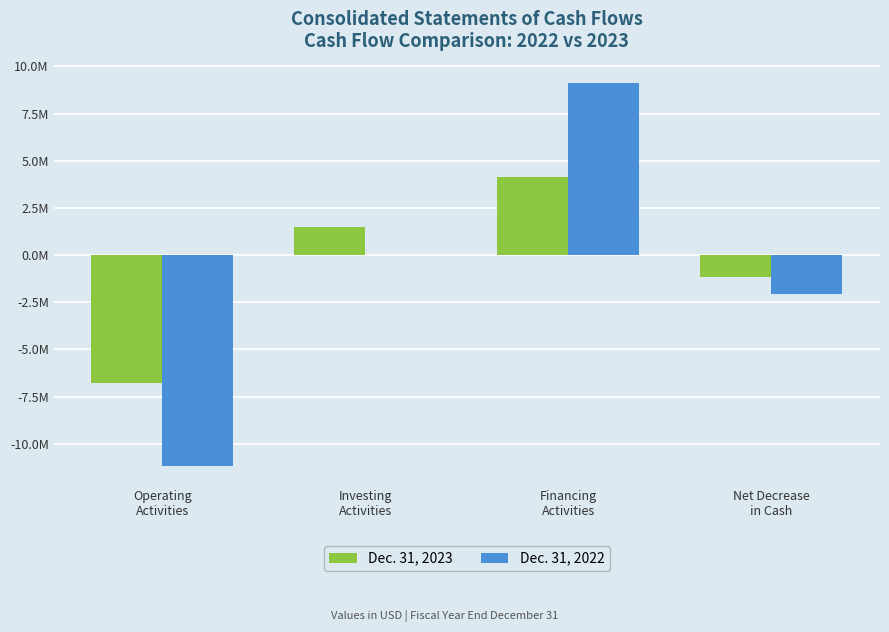

What position from the right is Financing
Activities?

2